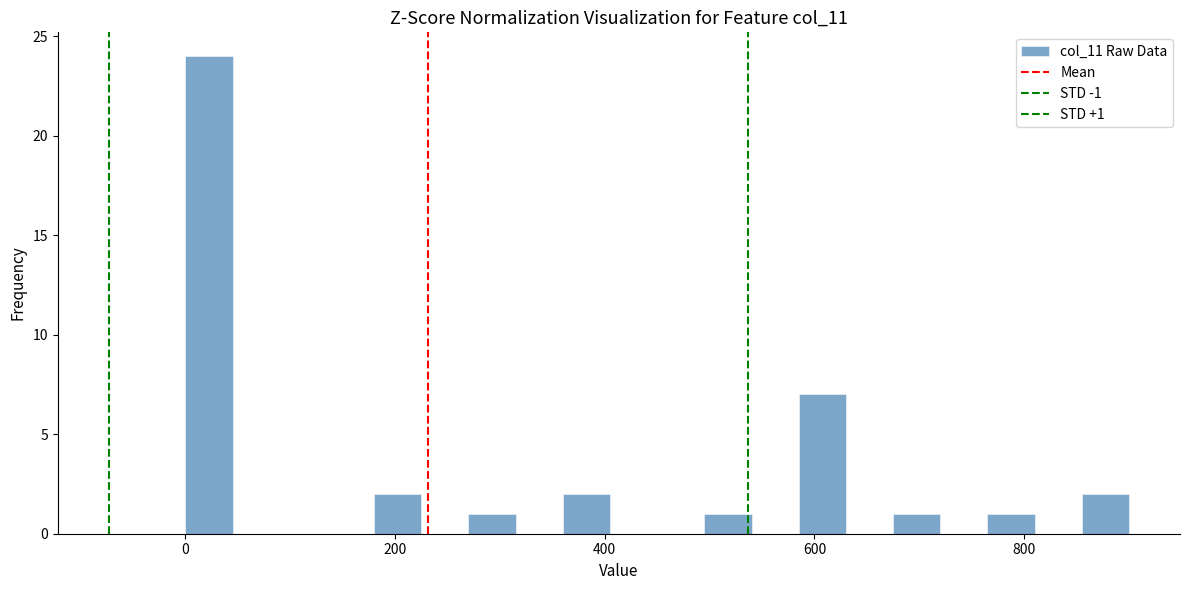

Around what value on the x-axis is the tallest bar? Give the approximate position of its centre, as read against the axis.

20